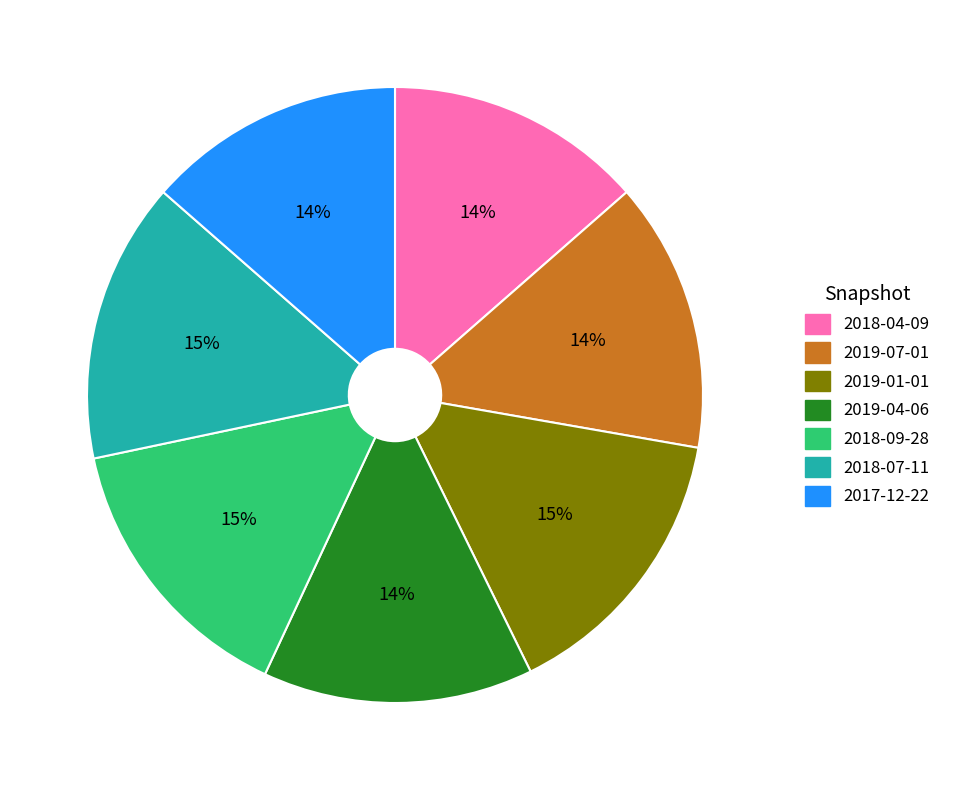

To the nearest percent, what is the combined percentage of 2019-04-06 and 2019-07-01?

28%